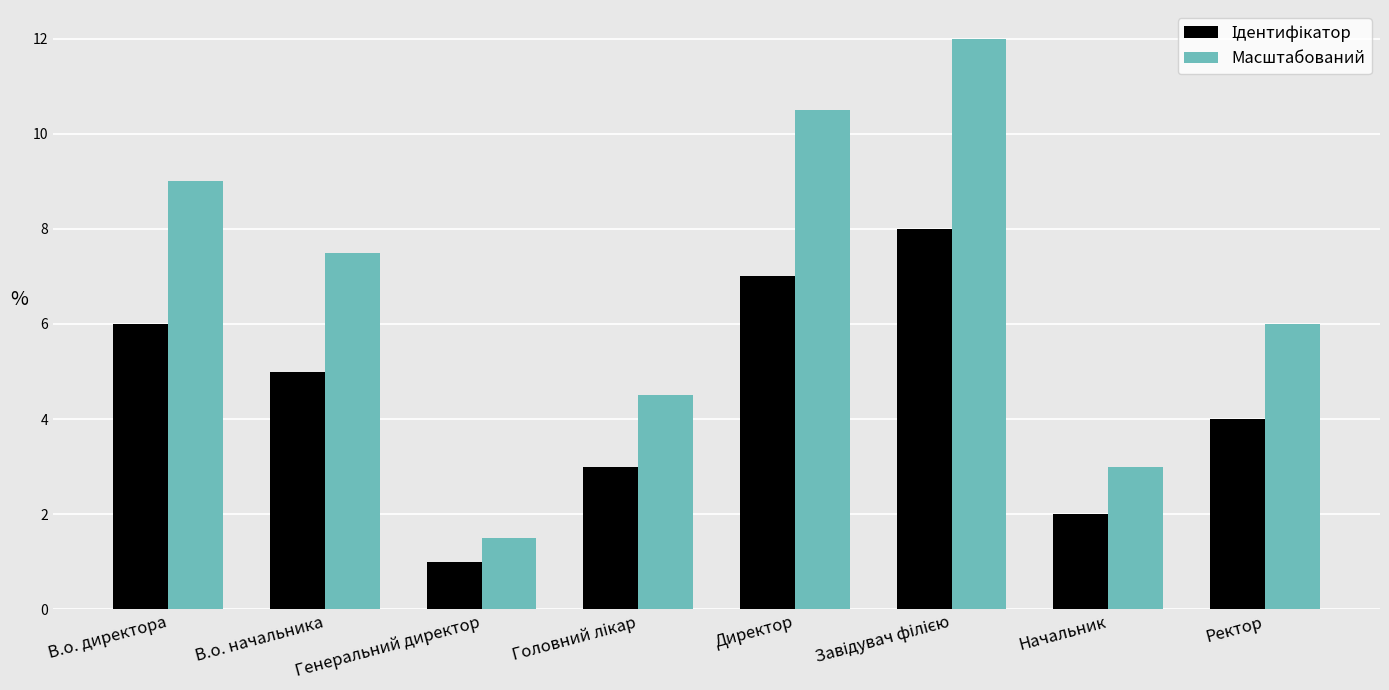

What is the greatest value displayed?

12.0